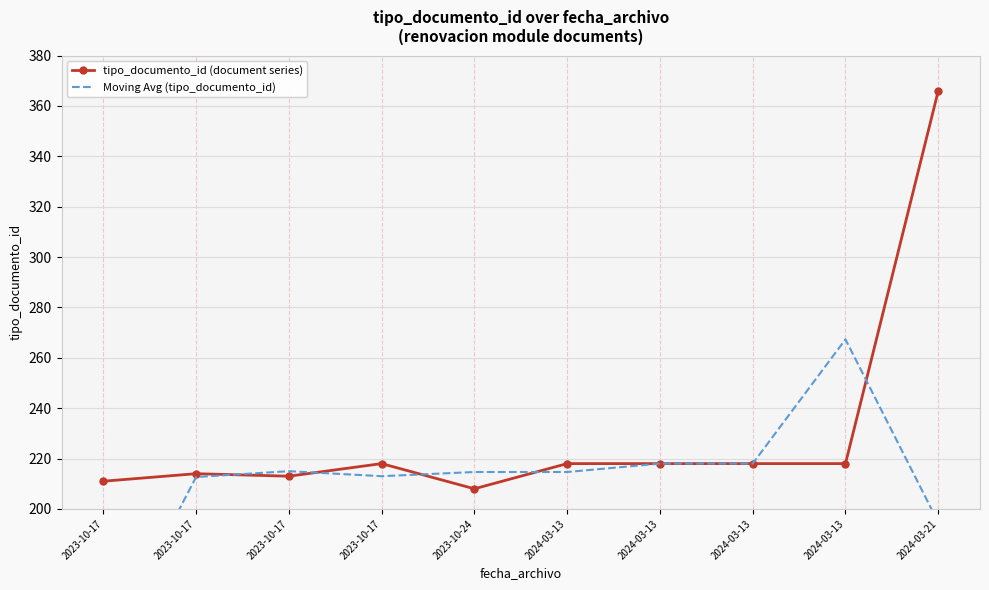

Which category has the lowest value in the tipo_documento_id (document series) series?

2023-10-24